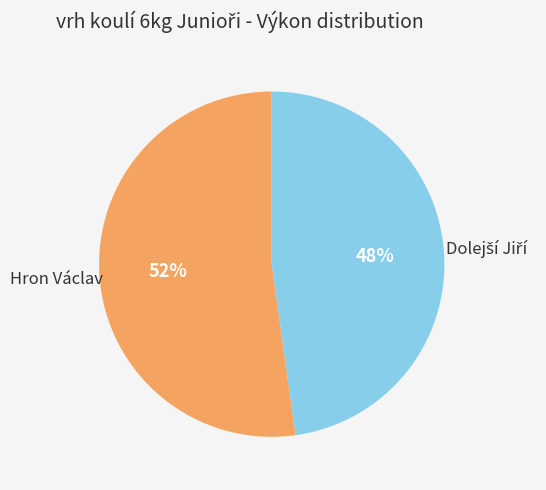

To the nearest percent, what percentage of the pie is Hron Václav?

52%